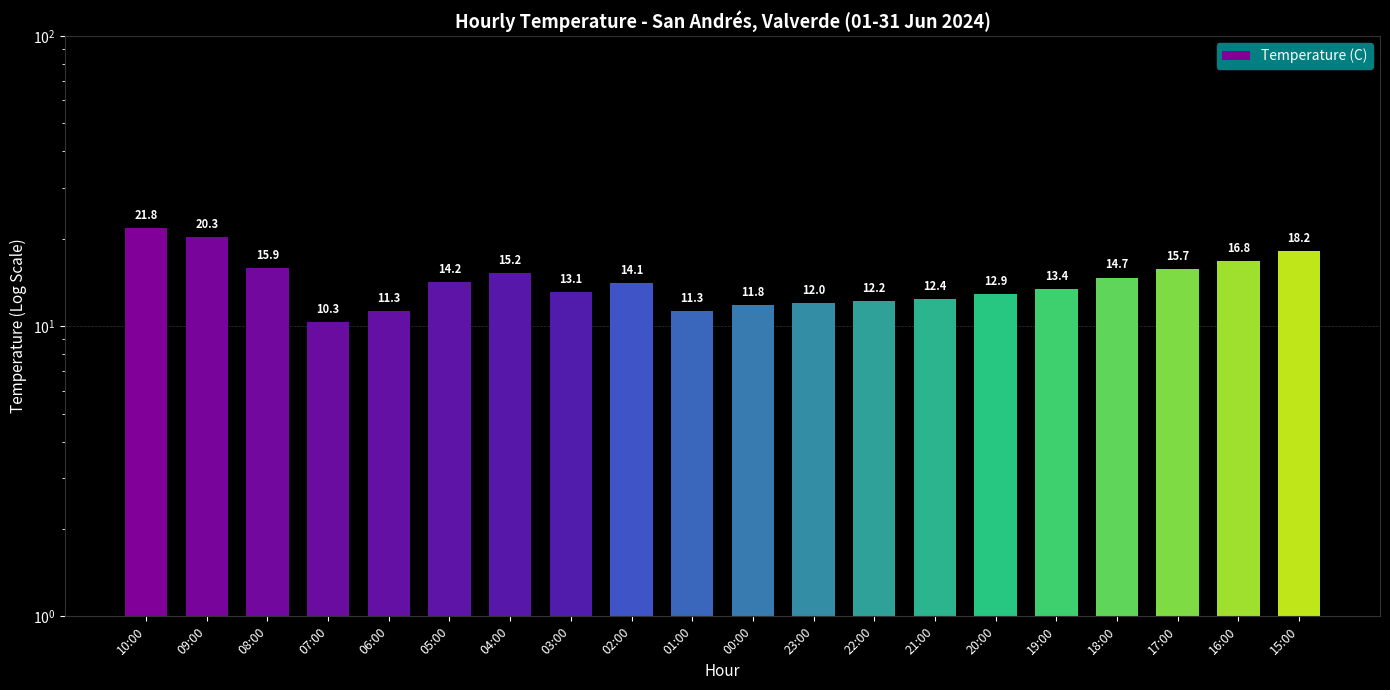

True or false: the data shows 6.5 at 03:00.

False